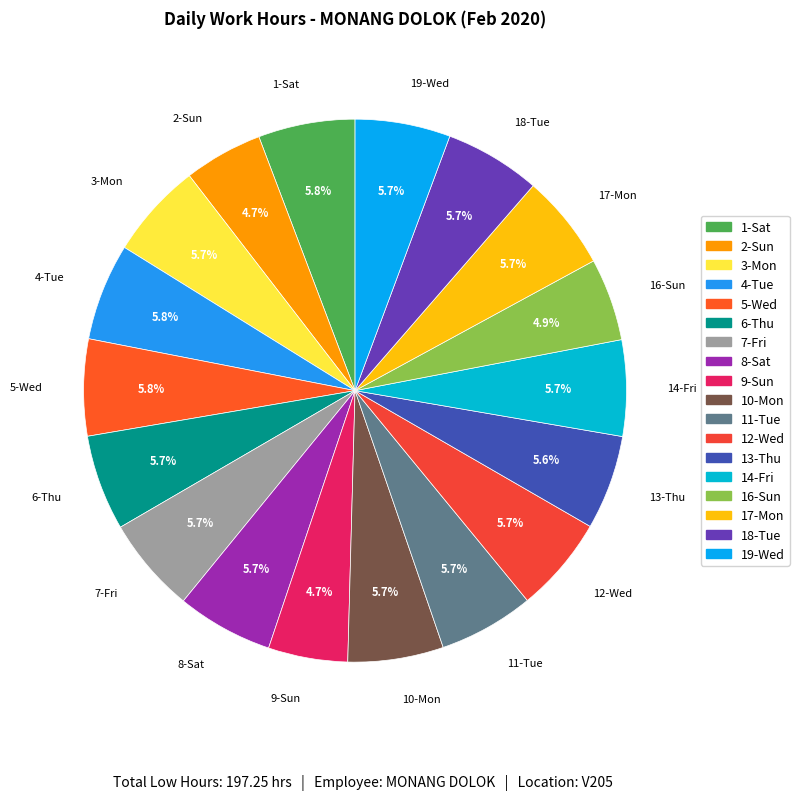

To the nearest percent, what is the combined percentage of 19-Wed and 16-Sun?

11%